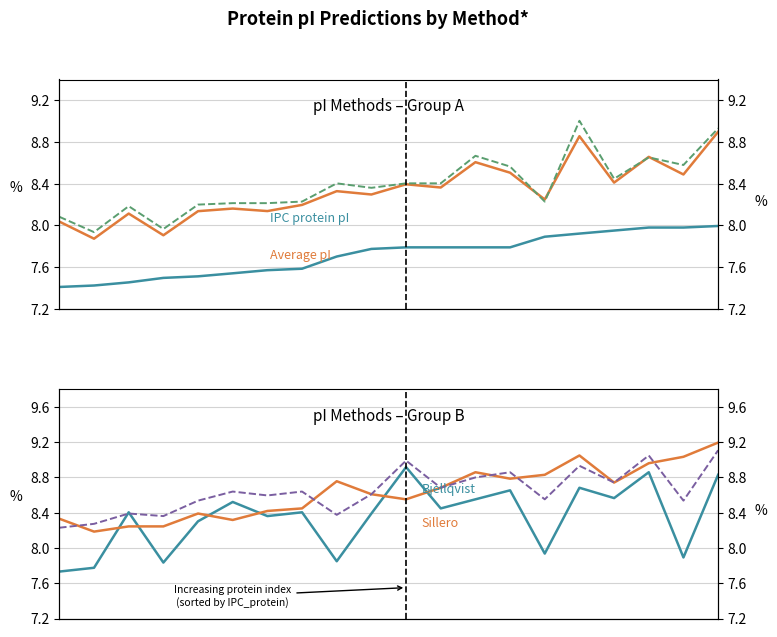

The Sillero series shows 4.7 at 11. True or false?

False